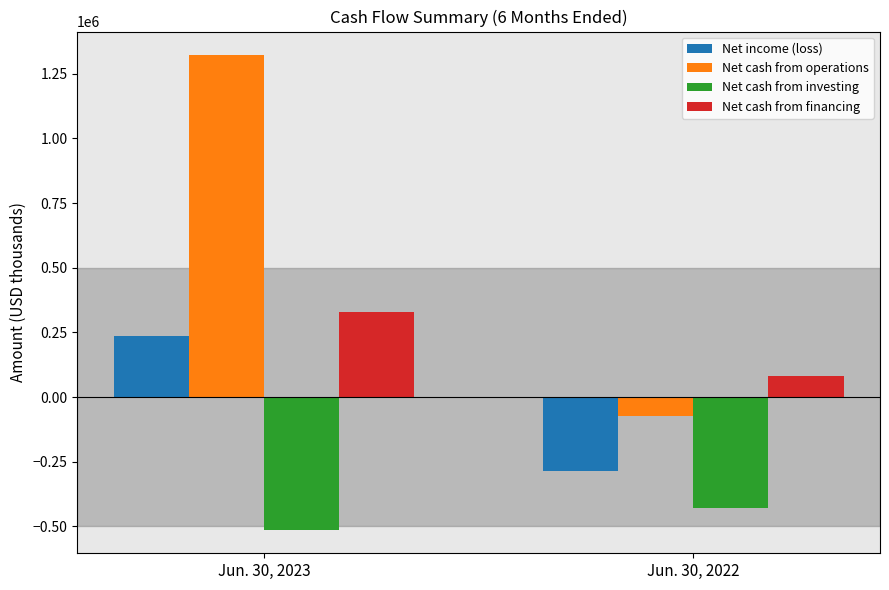

What is the approximate value of Net cash from investing at Jun. 30, 2023, to the nearest 50?

-512100